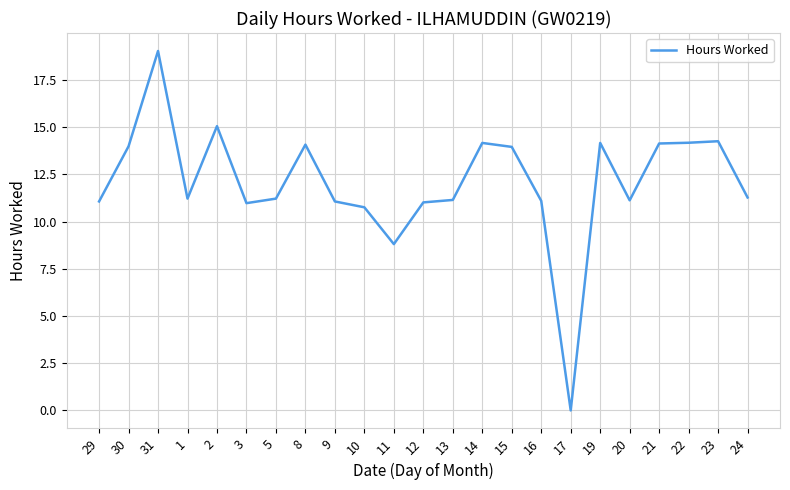

At which category does the data reach its first local valley?

1